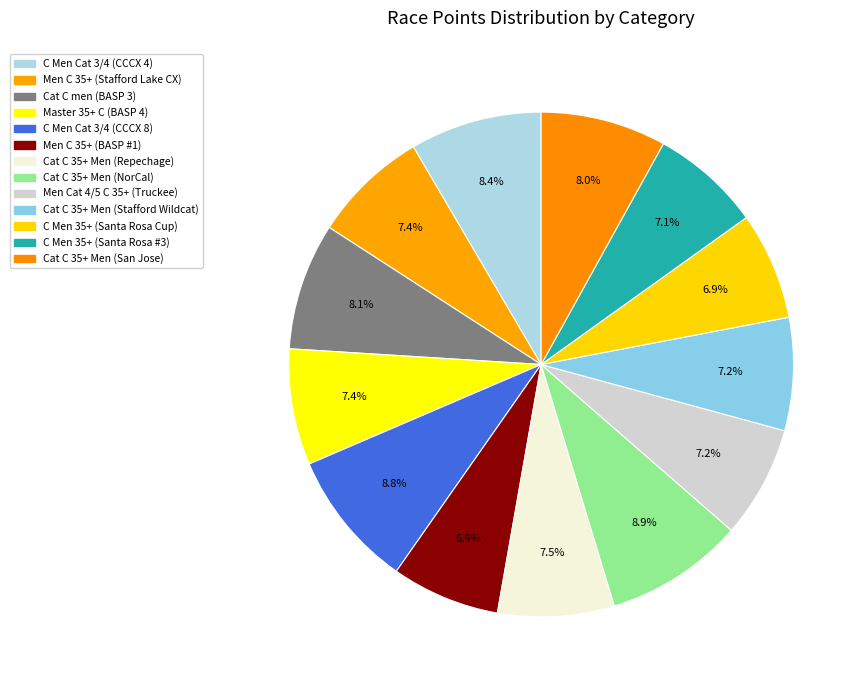

What is the smallest slice in the pie chart?

C Men 35+ (Santa Rosa Cup)